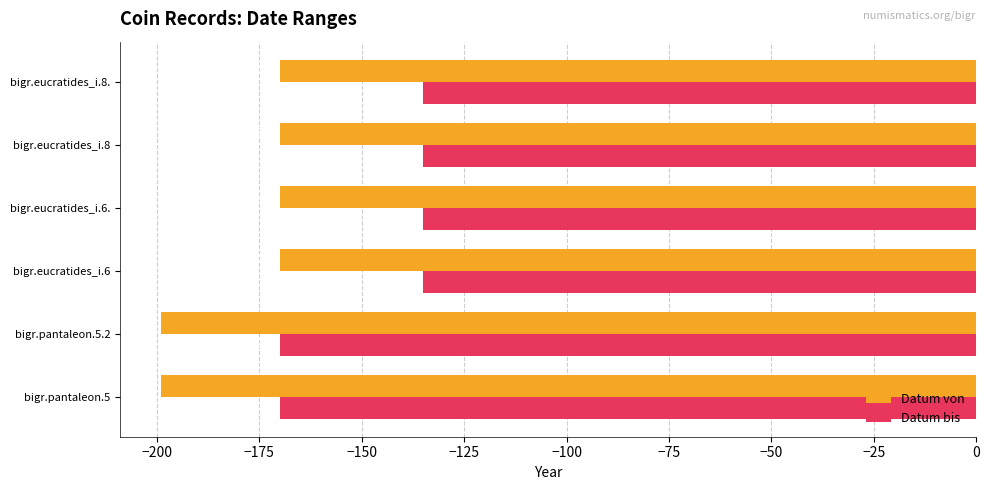

Is it true that Datum von equals -291 at bigr.eucratides_i.6.?

False